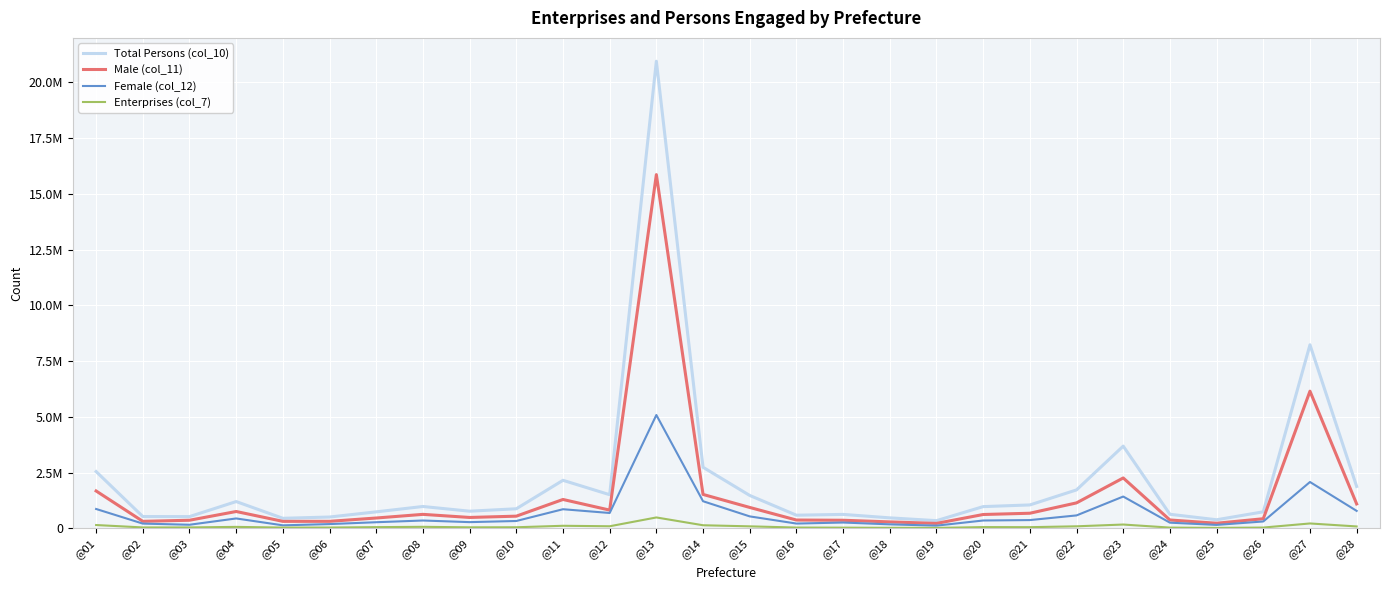

What are all the series names shown in the legend?

Total Persons (col_10), Male (col_11), Female (col_12), Enterprises (col_7)